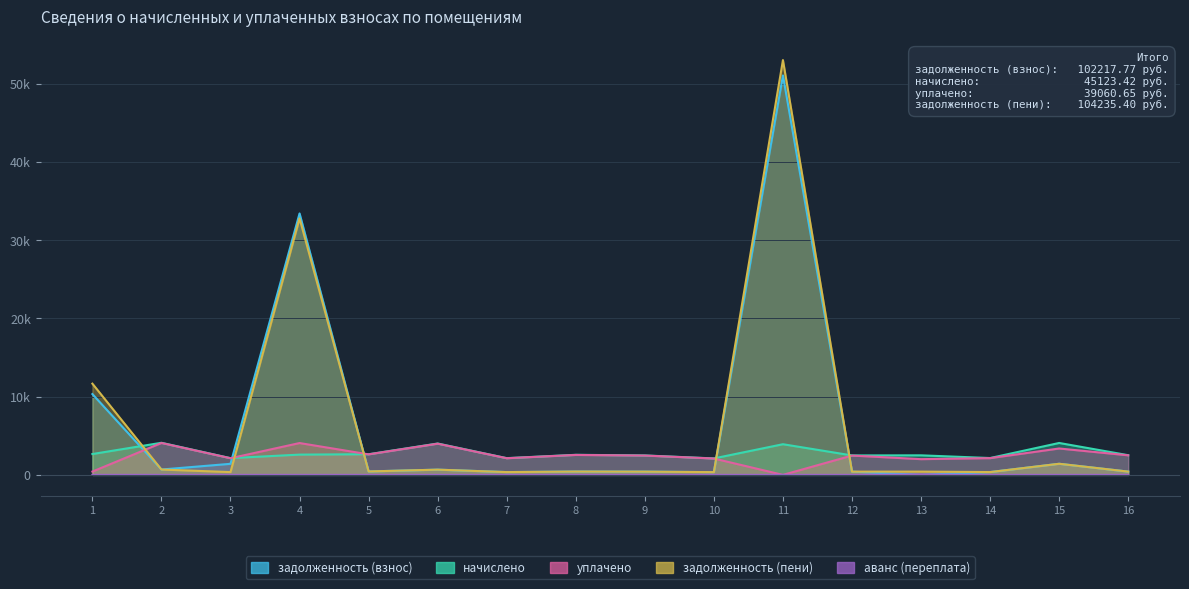

Count the number of data series in this chart.

5